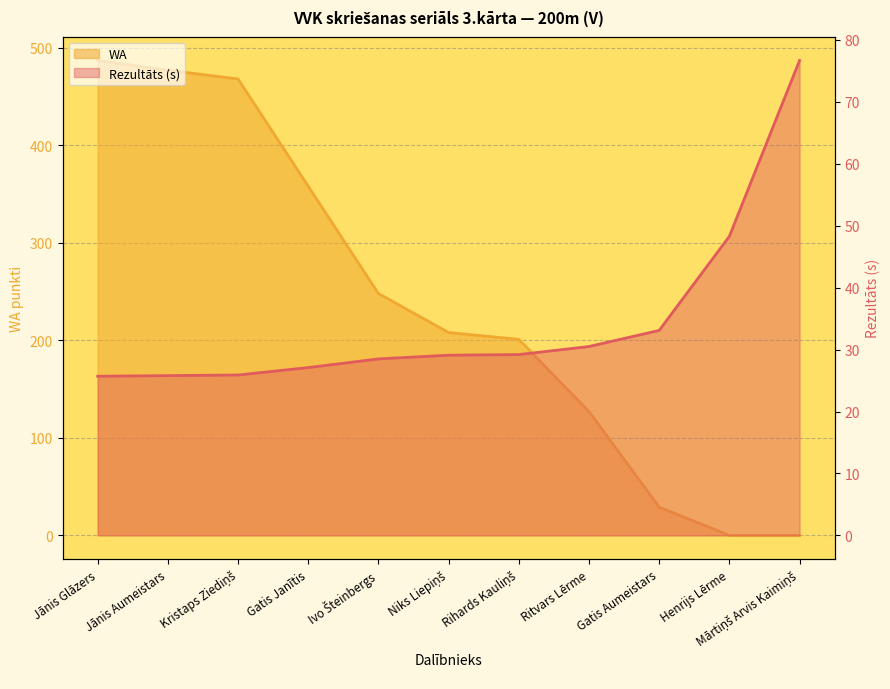

What position from the left is Ivo Šteinbergs?

5